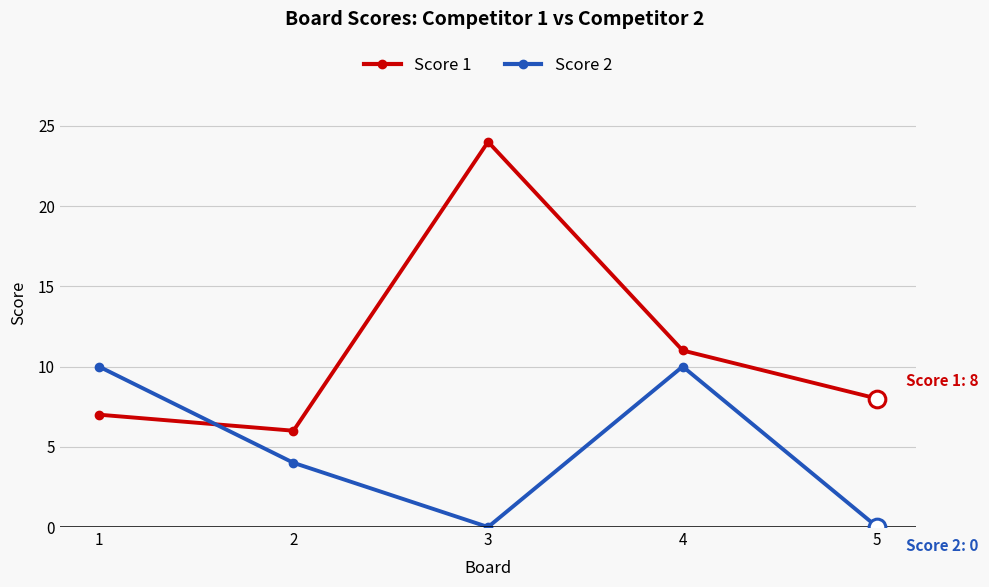

What is the difference between the second highest and minimum values in the Score 1 series?

5